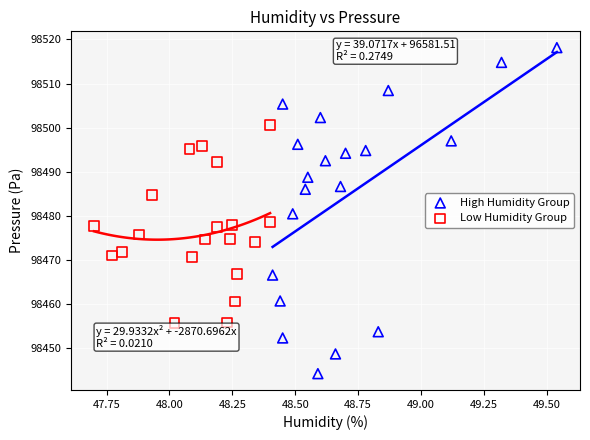

Which series contains the lowest Y value?

High Humidity Group